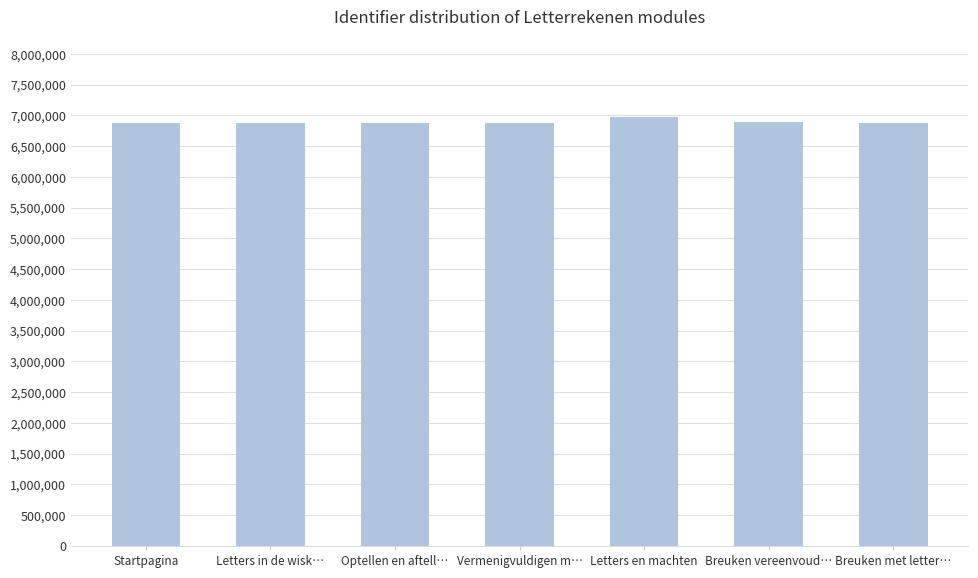

The value at Vermenigvuldigen m… is 6882659. True or false?

True